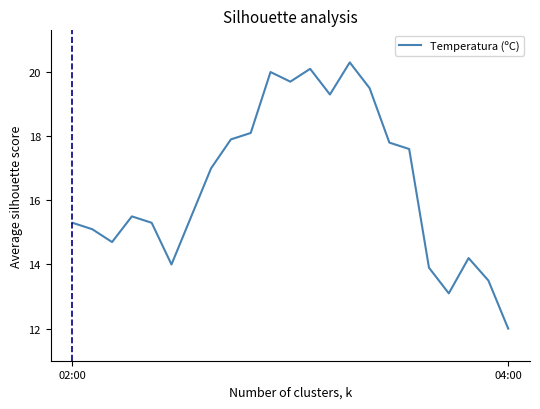

What is the maximum value shown in the chart?

20.3